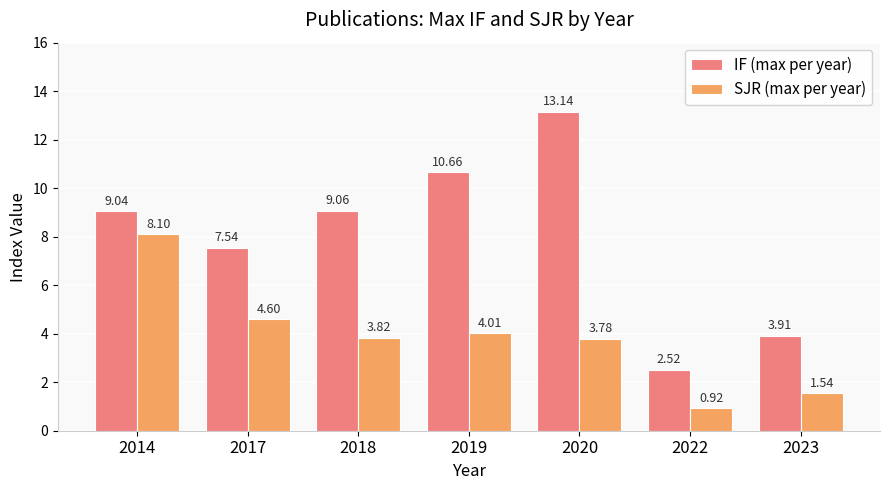

Is the value of IF (max per year) at 2022 greater than the value of SJR (max per year) at 2022?

Yes